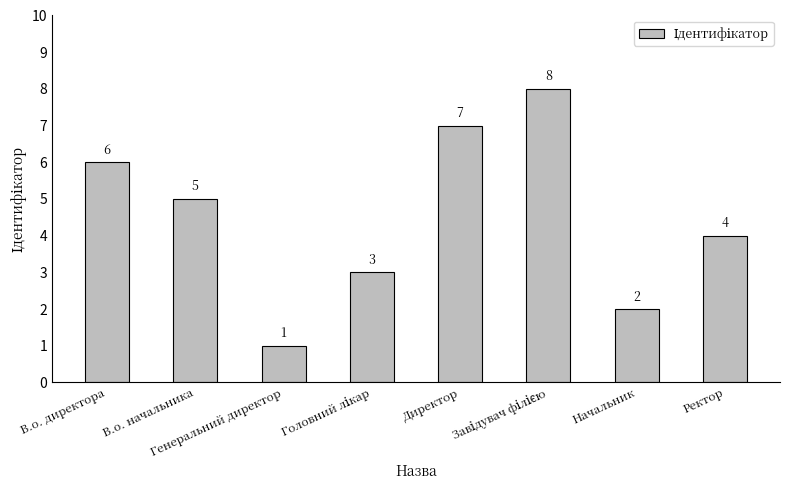

What is the greatest value displayed?

8